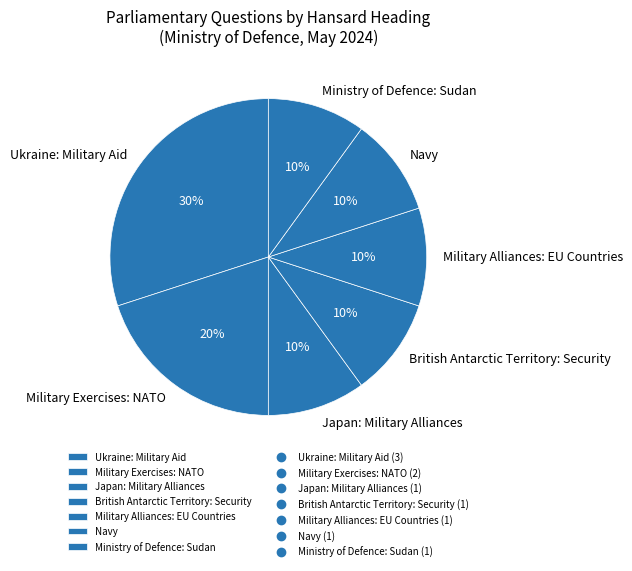

Combined, do Military Alliances: EU Countries and Ministry of Defence: Sudan account for over 50%?

No